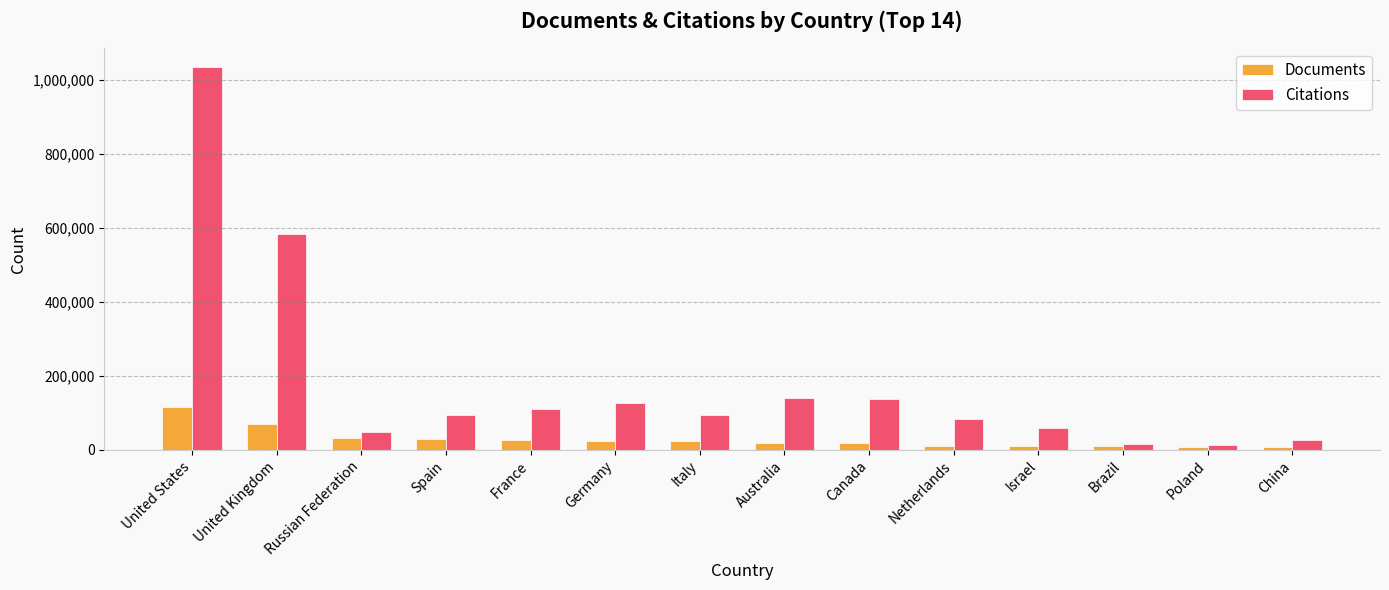

What is the value of the Documents bar at the 7th from the left?

23045